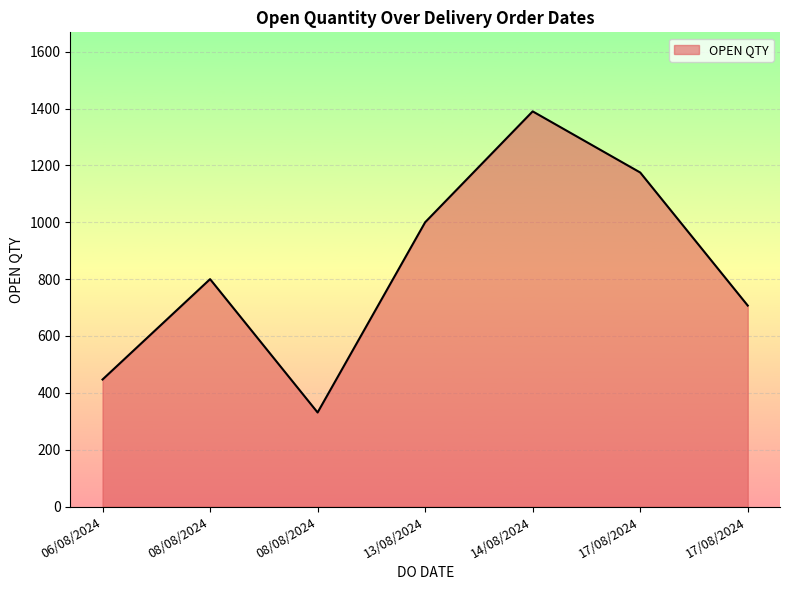

How many categories are shown in the chart?

7